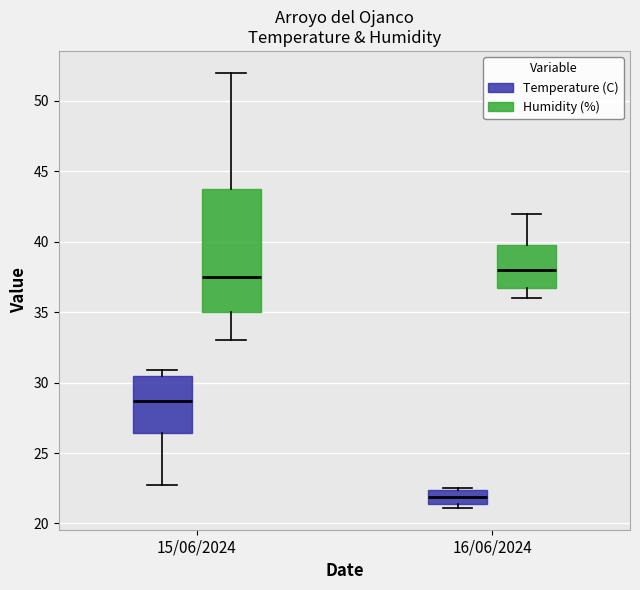

Which box is the tallest, from its lower edge to its upper edge?

15/06/2024 (Humidity (%))